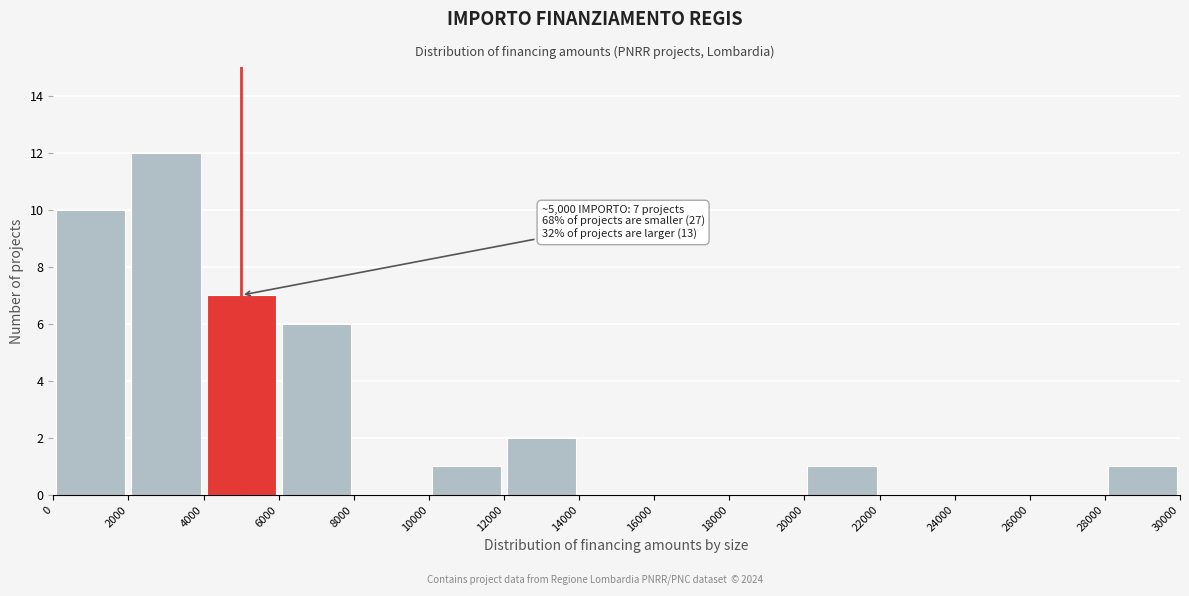

Over which range of the x-axis is the bar tallest?

2000 to 4000